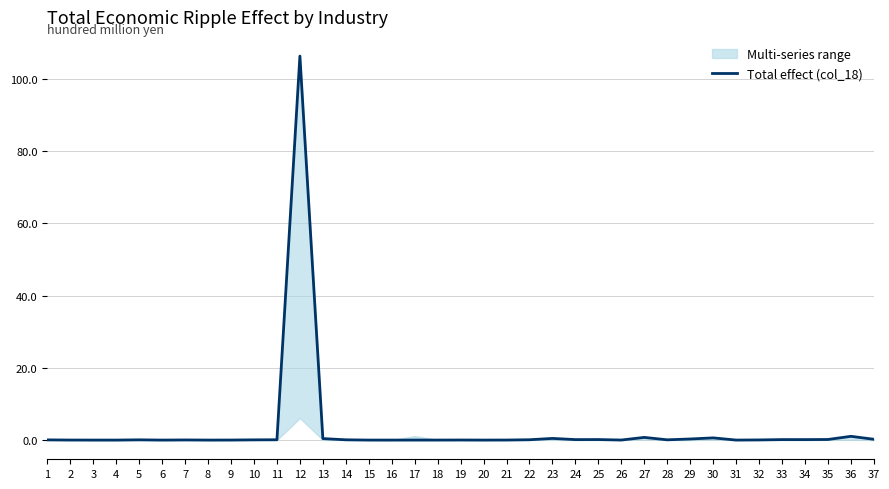

Reading left to right, transcribe all the data shown in this chart.

0.1	0.0	0.0	0.0	0.1	0.0	0.0	0.0	0.0	0.1	0.1	106.4	0.4	0.1	0.0	0.0	0.0	0.0	0.0	0.0	0.0	0.1	0.5	0.1	0.1	0.0	0.7	0.1	0.3	0.6	0.0	0.0	0.1	0.1	0.2	1.0	0.2